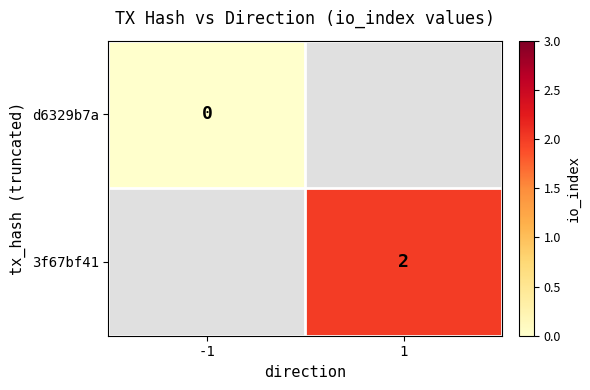

True or false: 3f67bf41 has a value of 2 at 1.

True